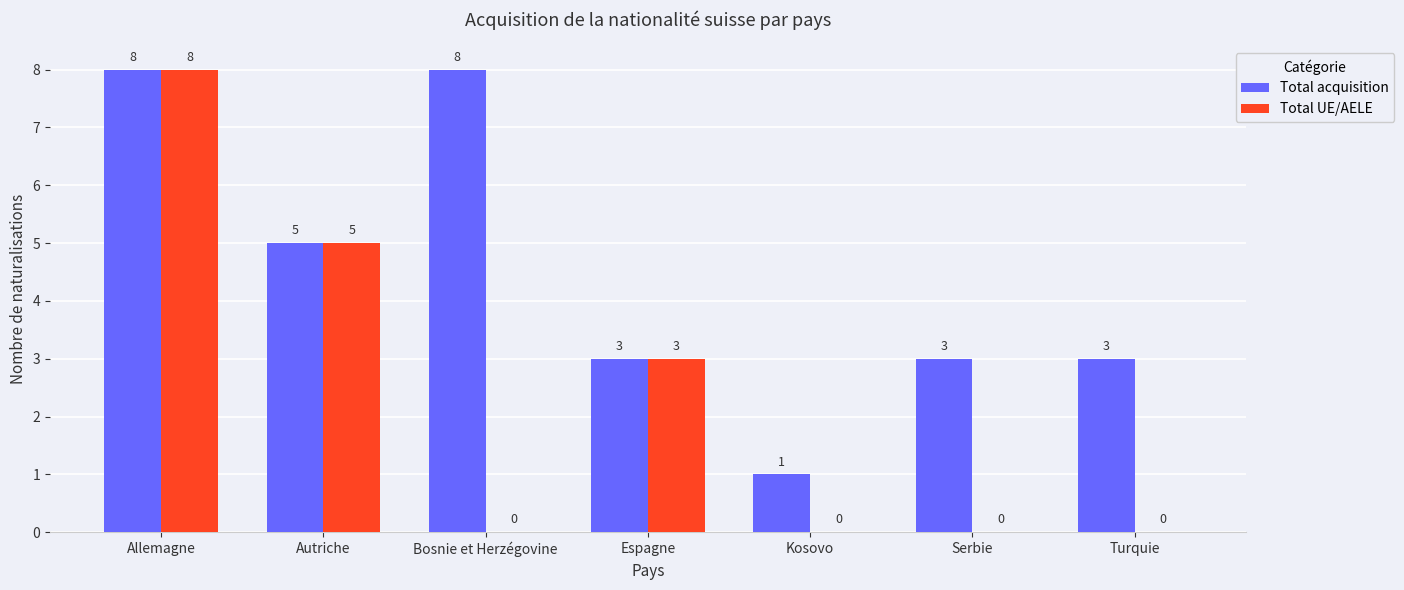

At which label does Total acquisition first exceed 3?

Allemagne